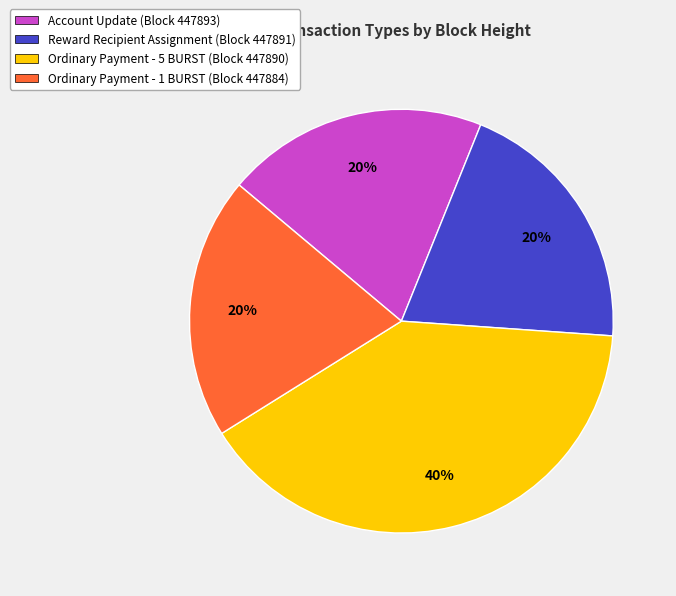

To the nearest percent, what is the average slice percentage?

25%